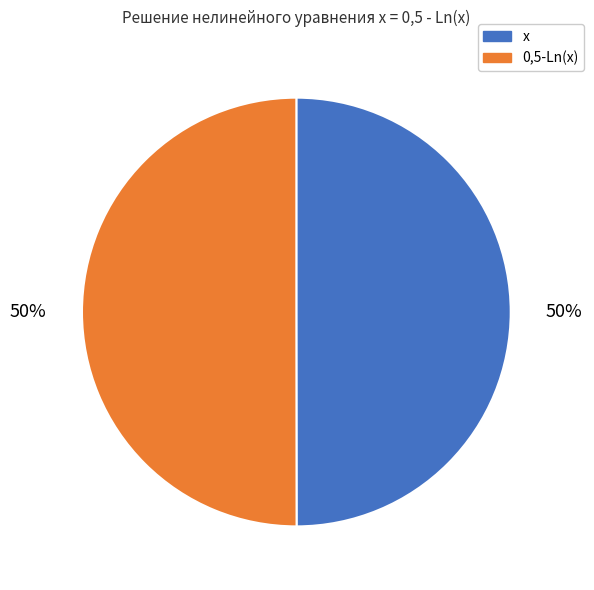

Count the number of slices in the pie.

2